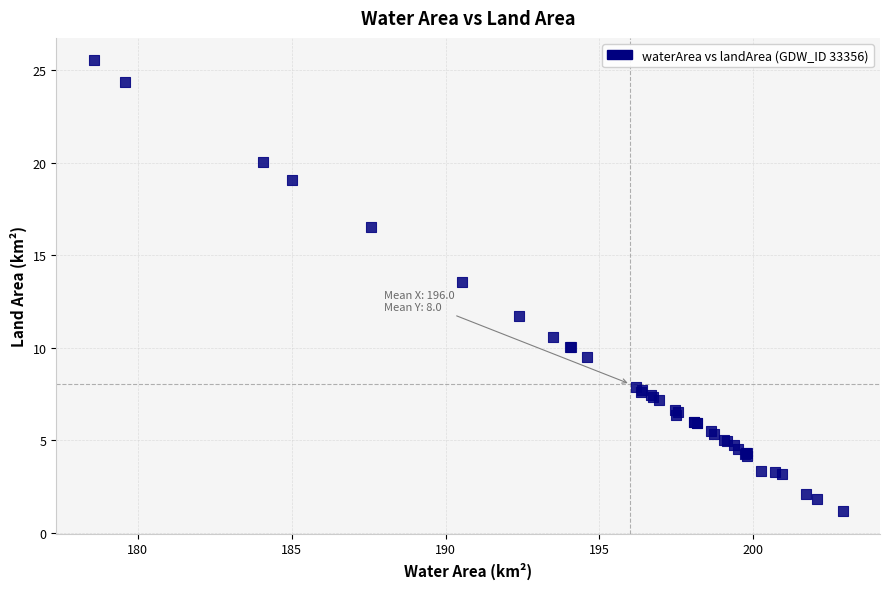

What Y value in the scatter plot is closest to 13?

13.6